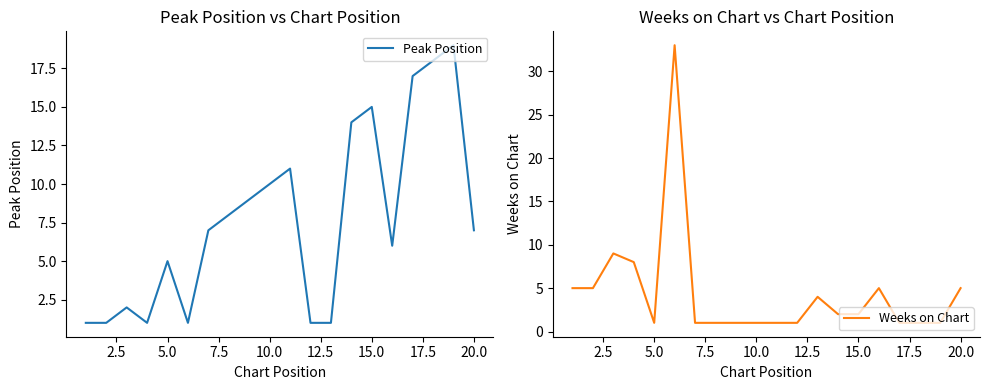

Does the chart have visible grid lines?

No